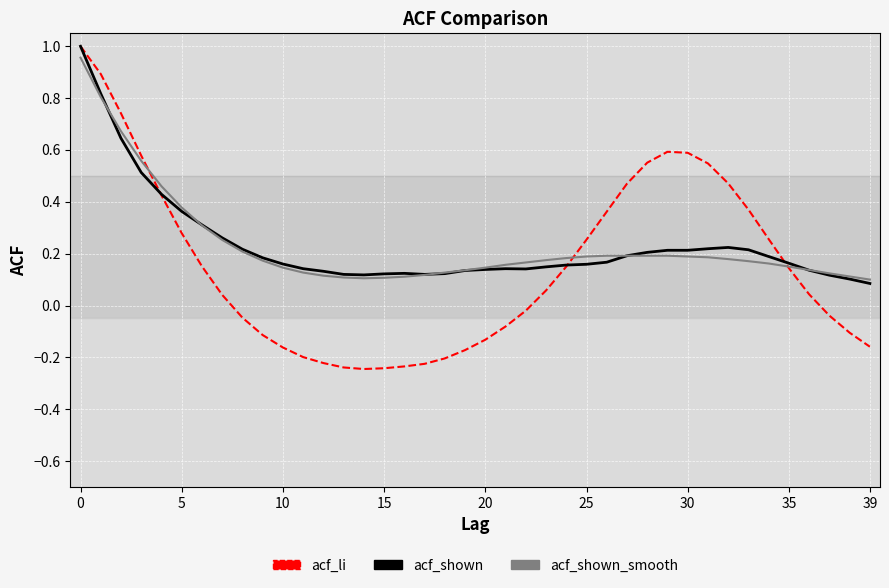

Which series has the largest range (max minus min)?

acf_li